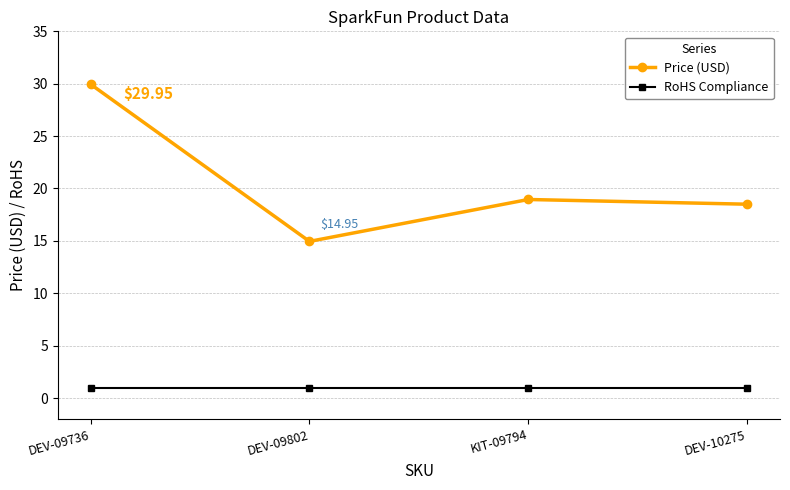

What is the average value of the RoHS Compliance series?

1.0